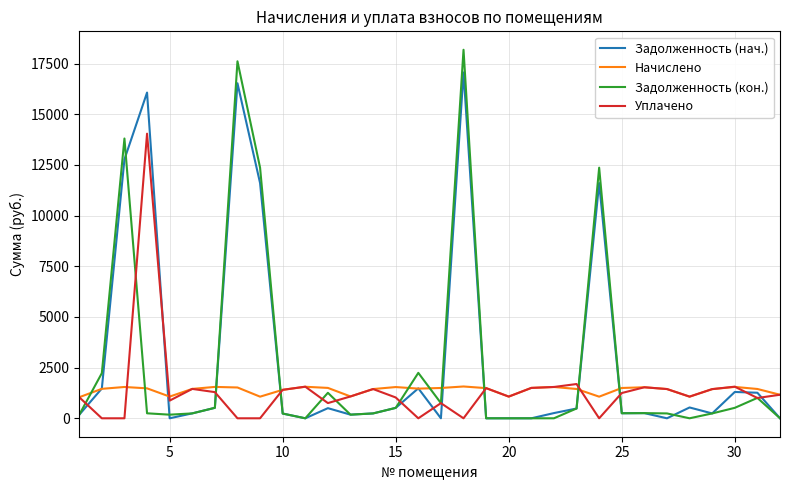

True or false: Уплачено and Задолженность (нач.) intersect in this chart.

True